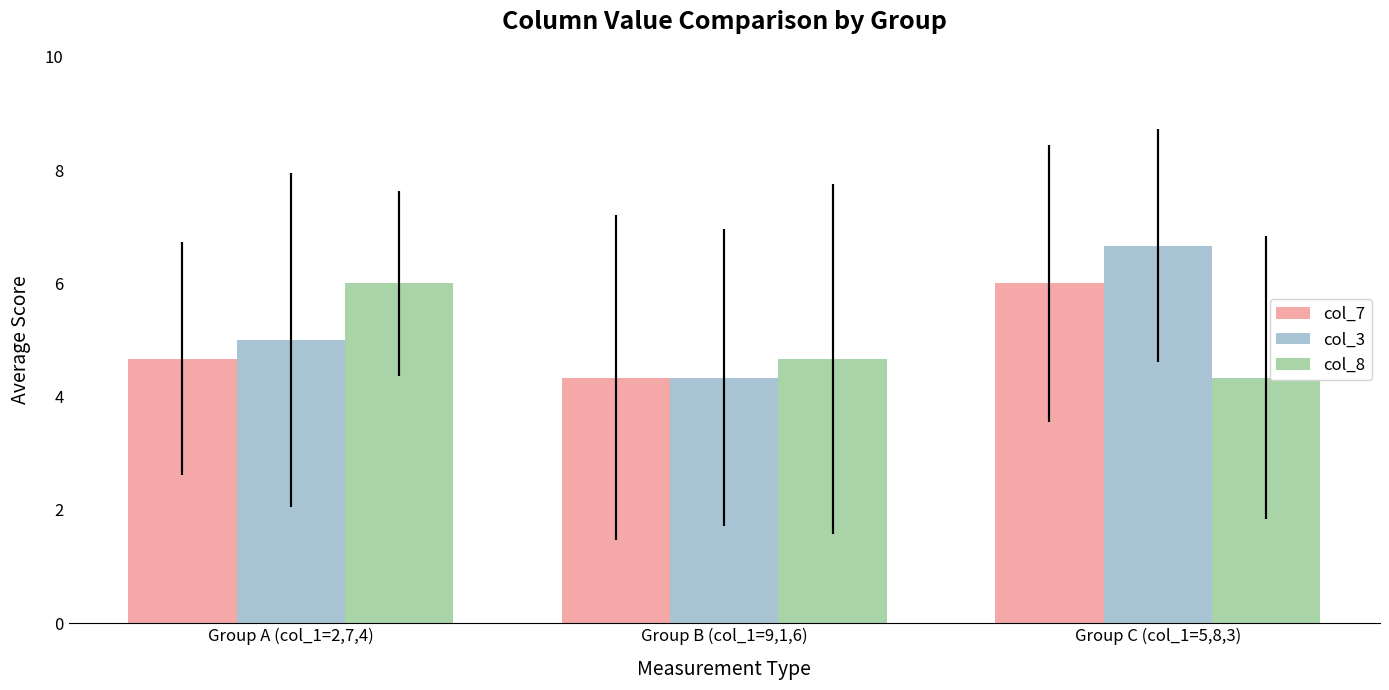

What is the difference between the col_8 values at Group A (col_1=2,7,4) and Group C (col_1=5,8,3)?

1.7